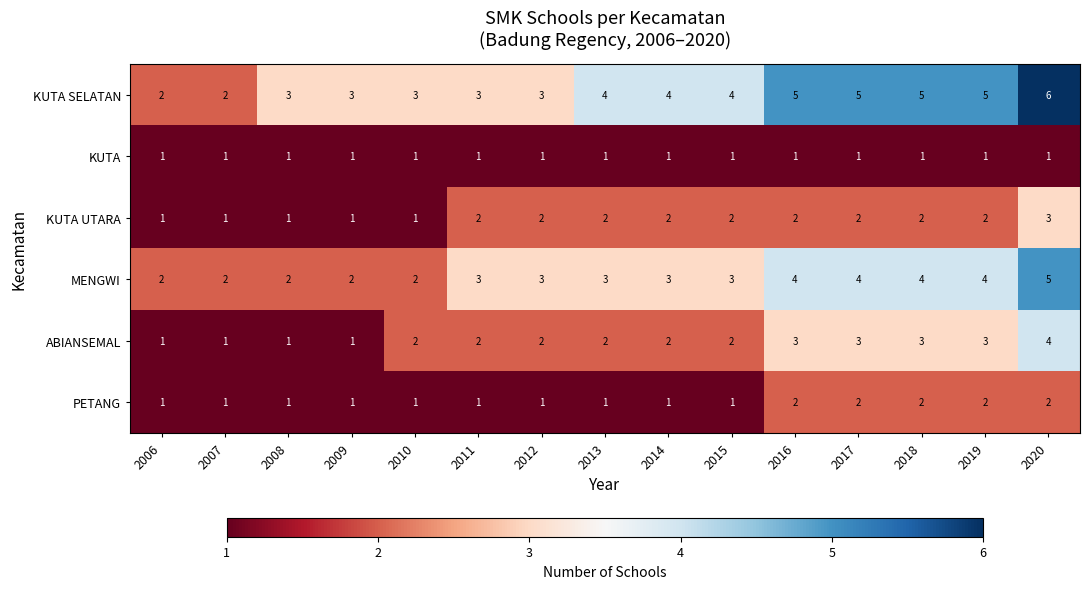

Which label corresponds to the largest value in the chart?

2020